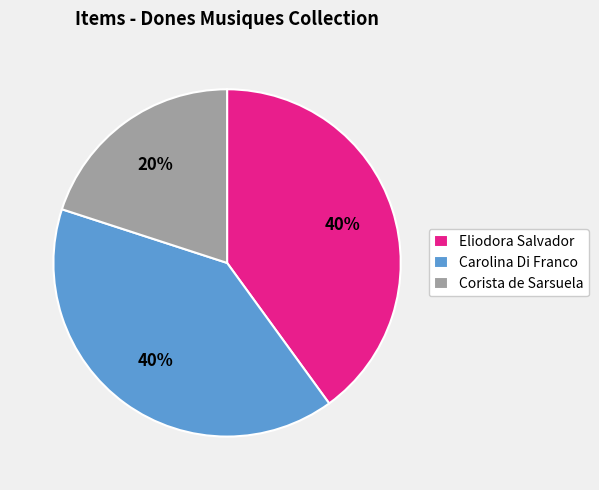

True or false: Eliodora Salvador accounts for 40% of the total.

True